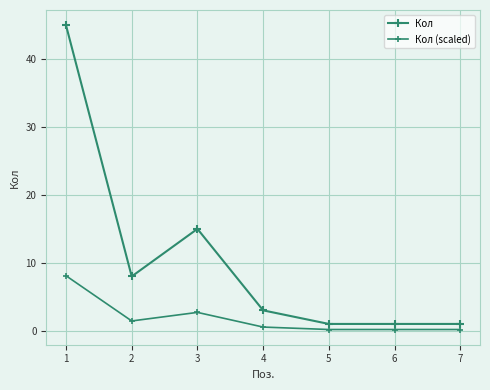

What is the difference between the maximum and minimum values in the Кол (scaled) series?

7.9